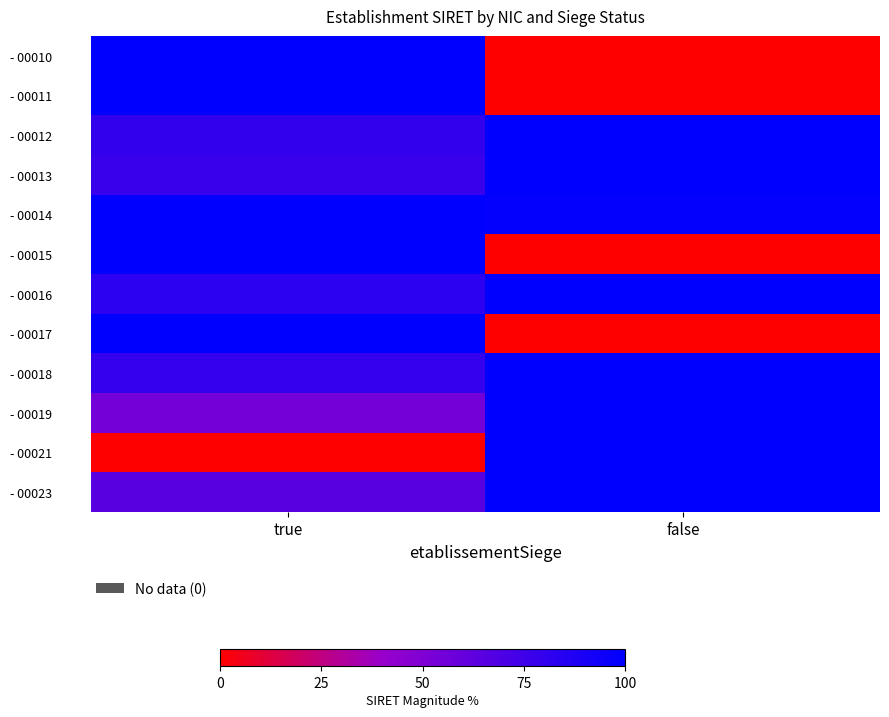

Rank the series at true from highest to lowest value.

- 00010, - 00011, - 00014, - 00015, - 00017, - 00016, - 00012, - 00018, - 00013, - 00023, - 00019, - 00021